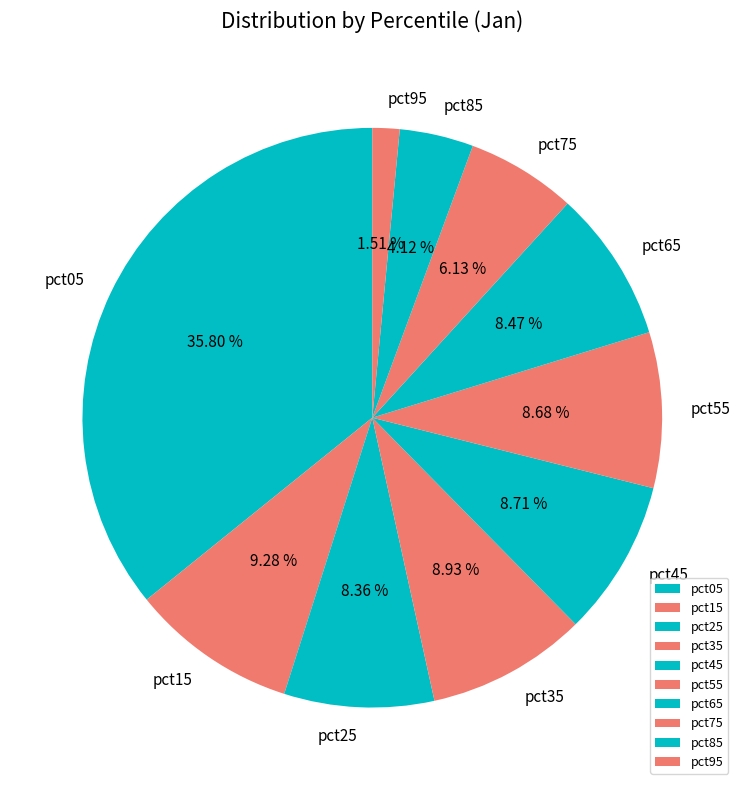

Count the number of slices in the pie.

10